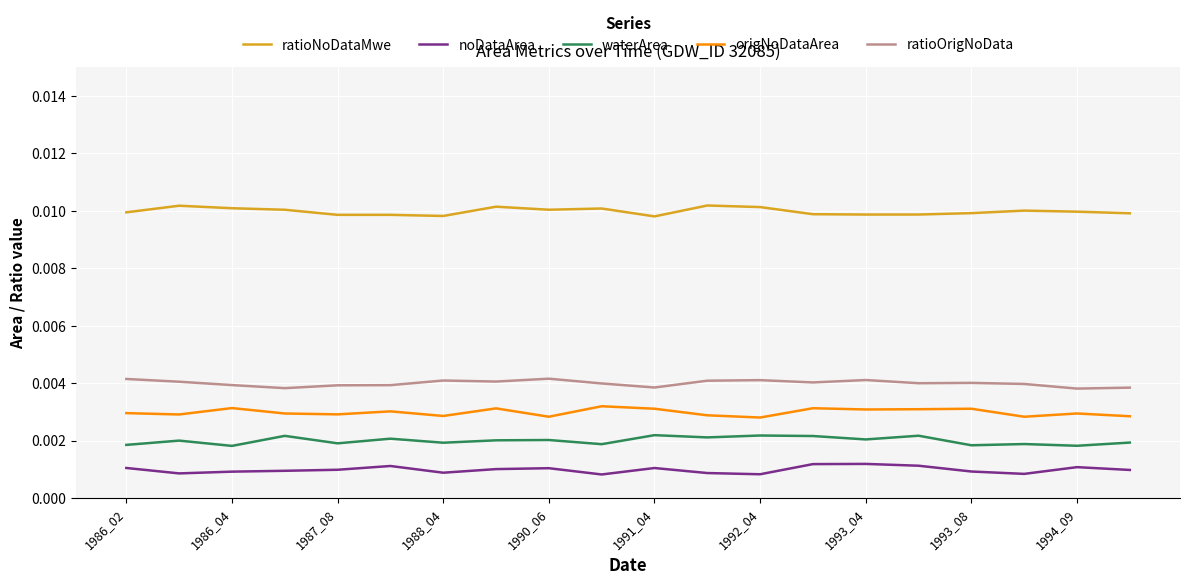

Which series has the largest total across all categories?

ratioNoDataMwe